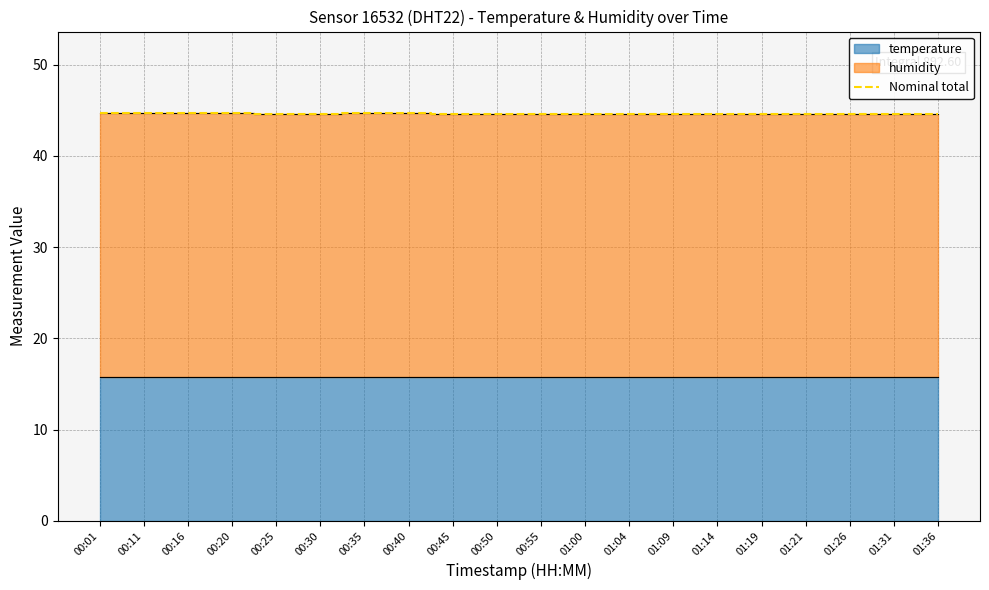

Between 01:21 and 01:04, which is larger?

01:21